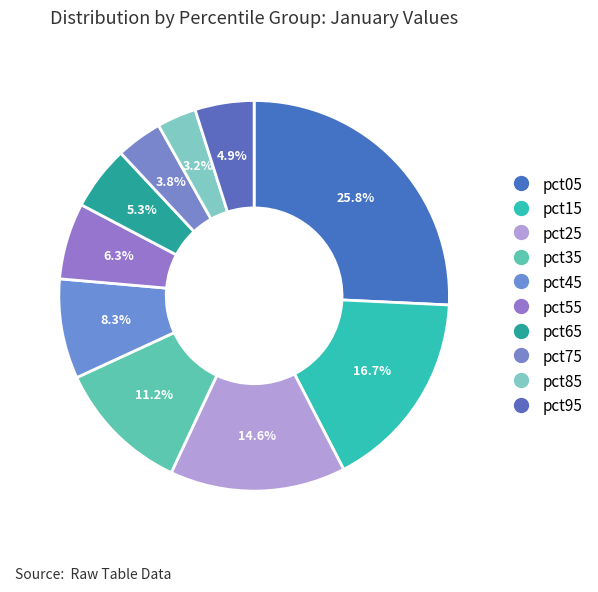

The pct35 slice represents 1% of the pie. True or false?

False